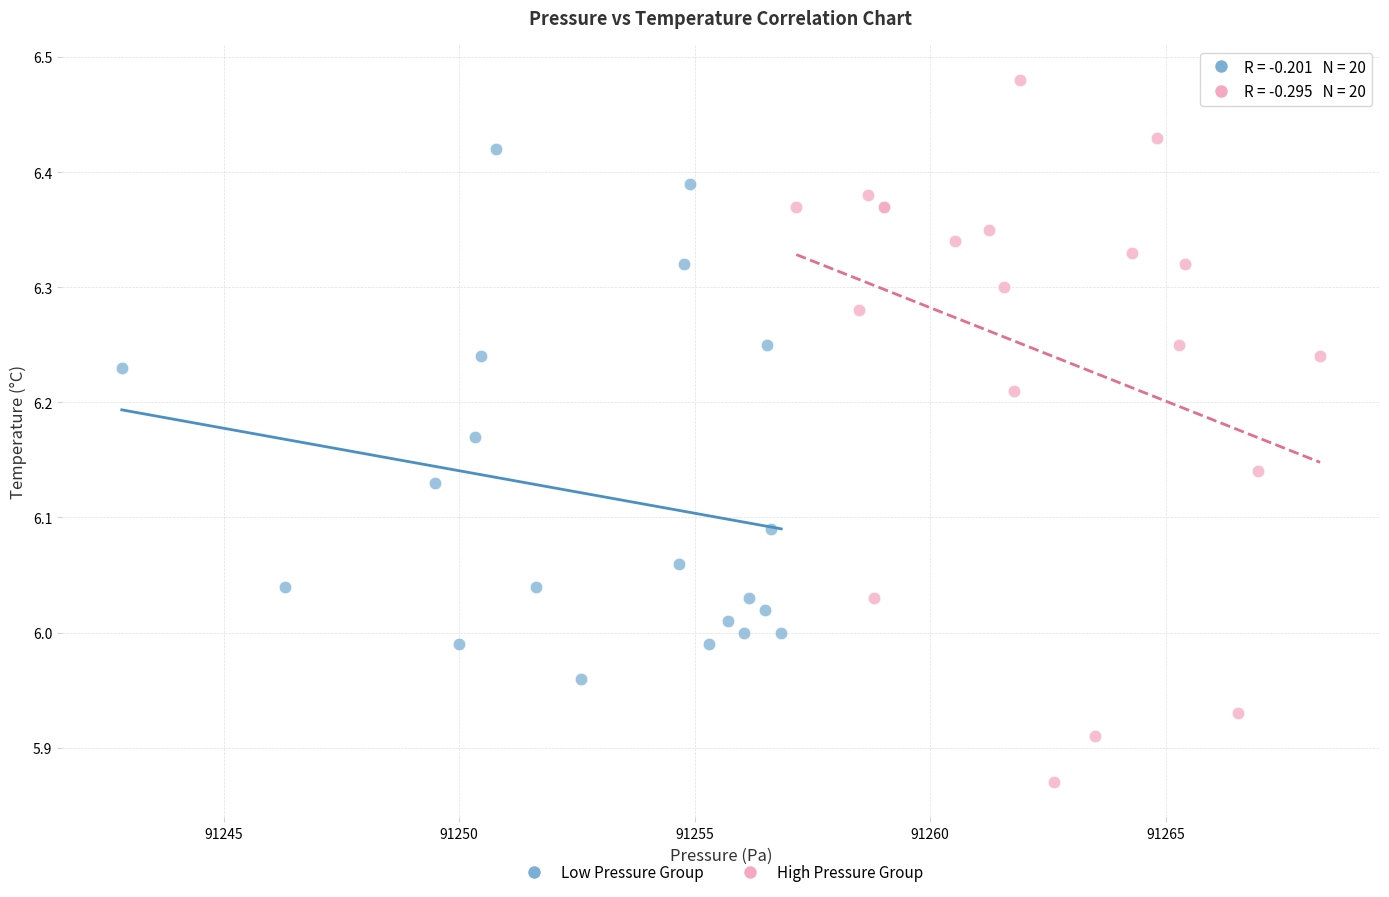

Which series contains the highest Y value?

High Pressure Group